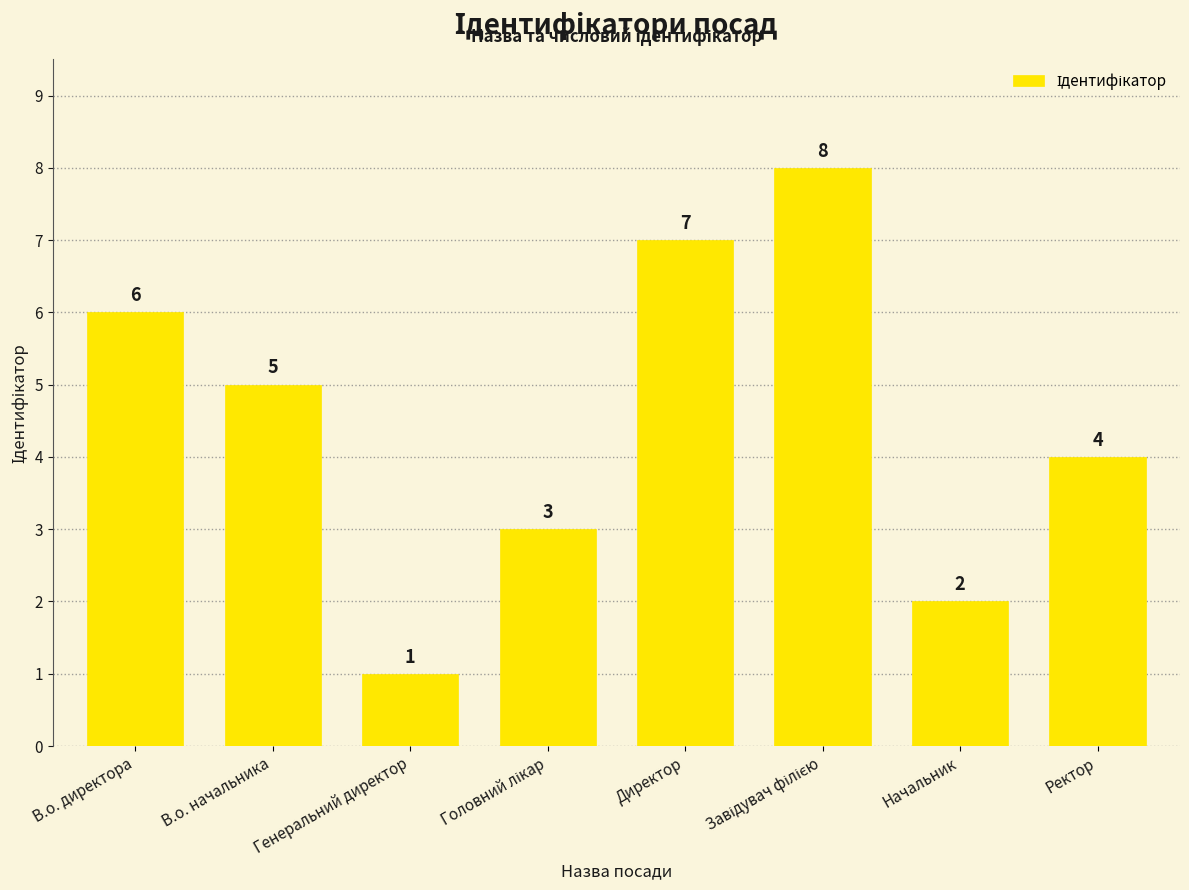

Is it true that the value at Генеральний директор is 1?

True